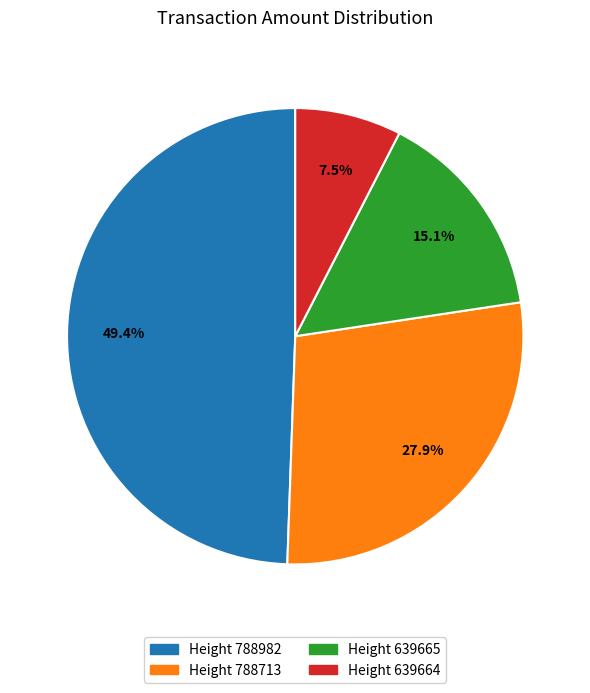

Is there any slice that represents more than half of the pie?

No